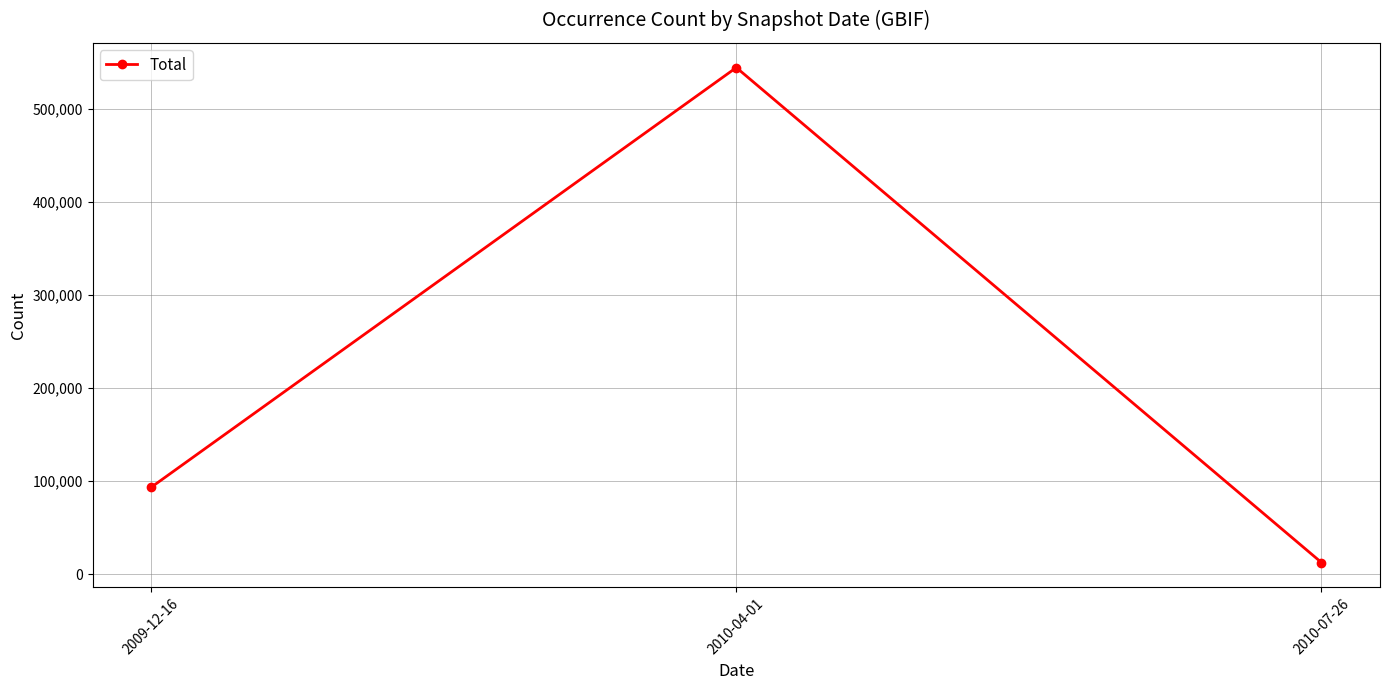

Which label corresponds to the largest value in the chart?

2010-04-01